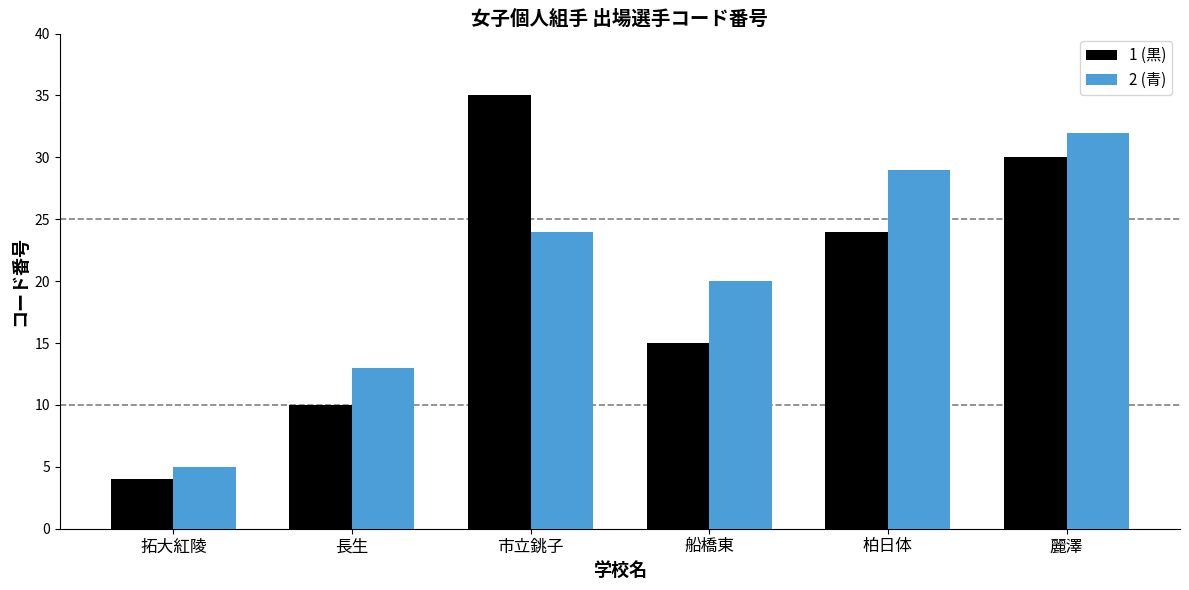

Count the number of data series in this chart.

2